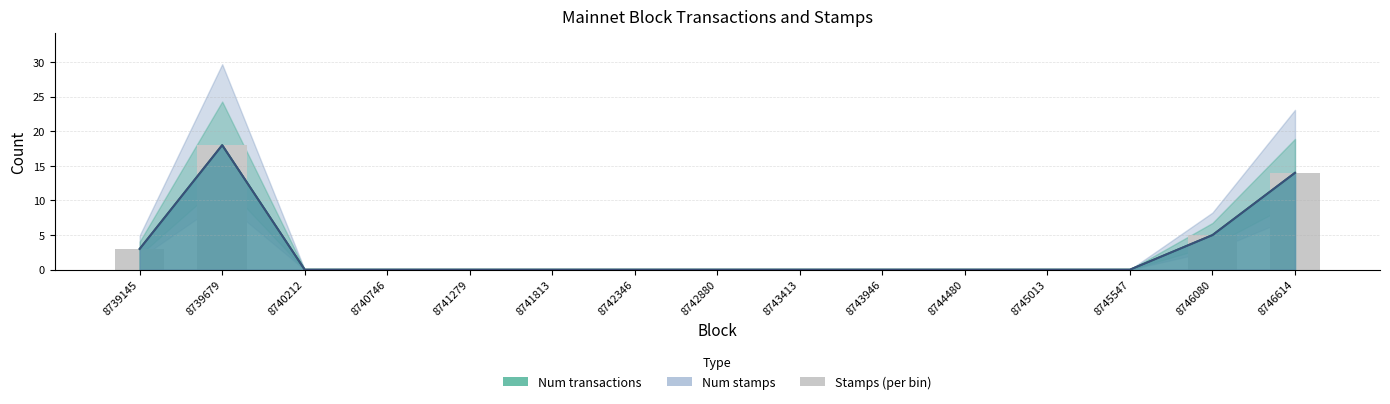

Reading left to right, extract all data points from this chart.

8739145=3	8739679=18	8740212=0	8740746=0	8741279=0	8741813=0	8742346=0	8742880=0	8743413=0	8743946=0	8744480=0	8745013=0	8745547=0	8746080=5	8746614=14